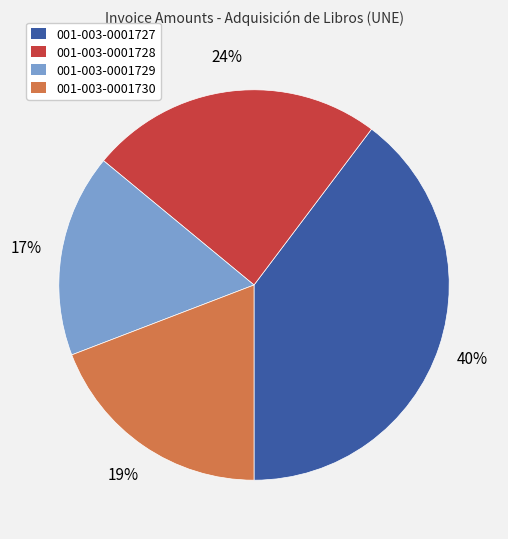

How many slices are in this pie chart?

4